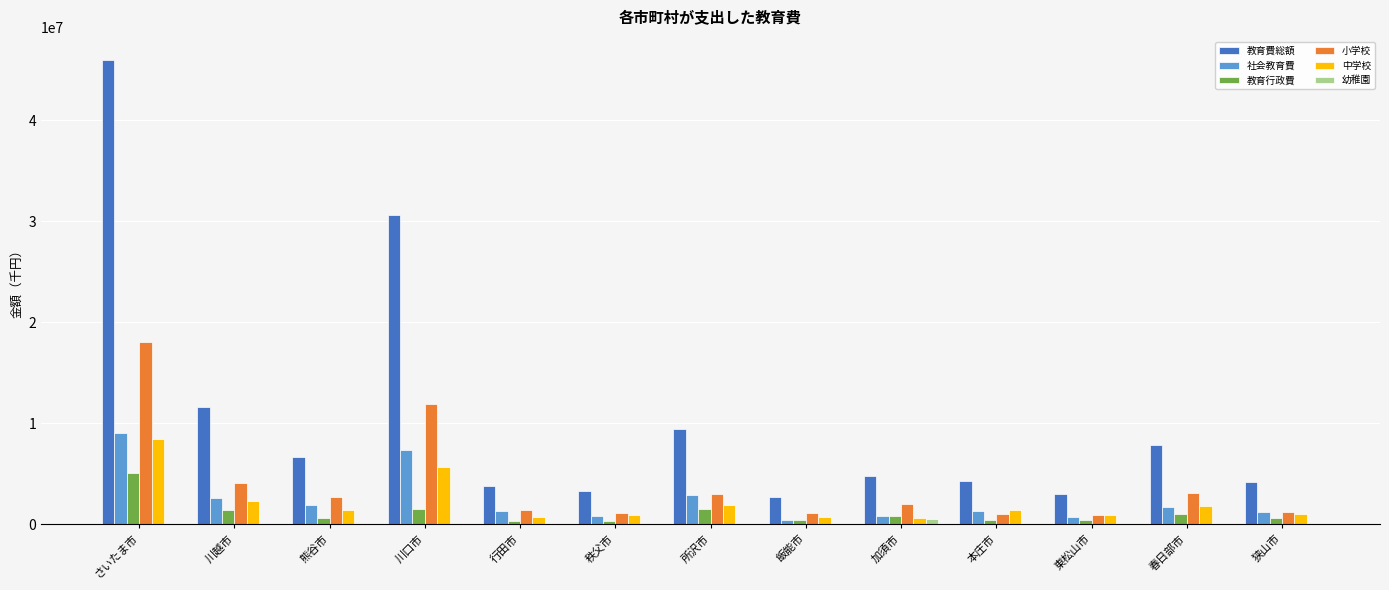

Count the number of categories in the chart.

13